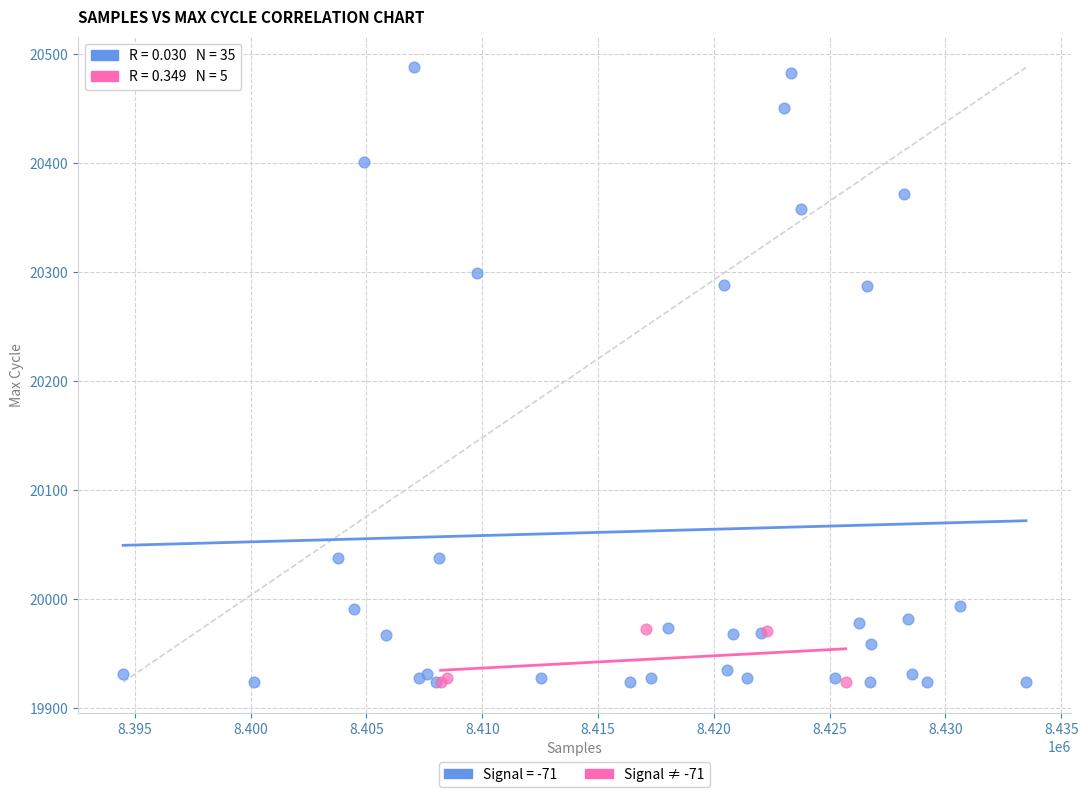

Which series has the widest spread of Y values?

Signal = -71